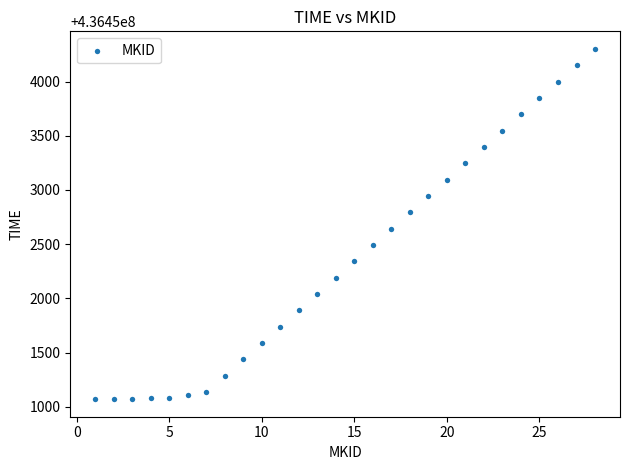

What is the range of Y values (max minus min)?

3232.2